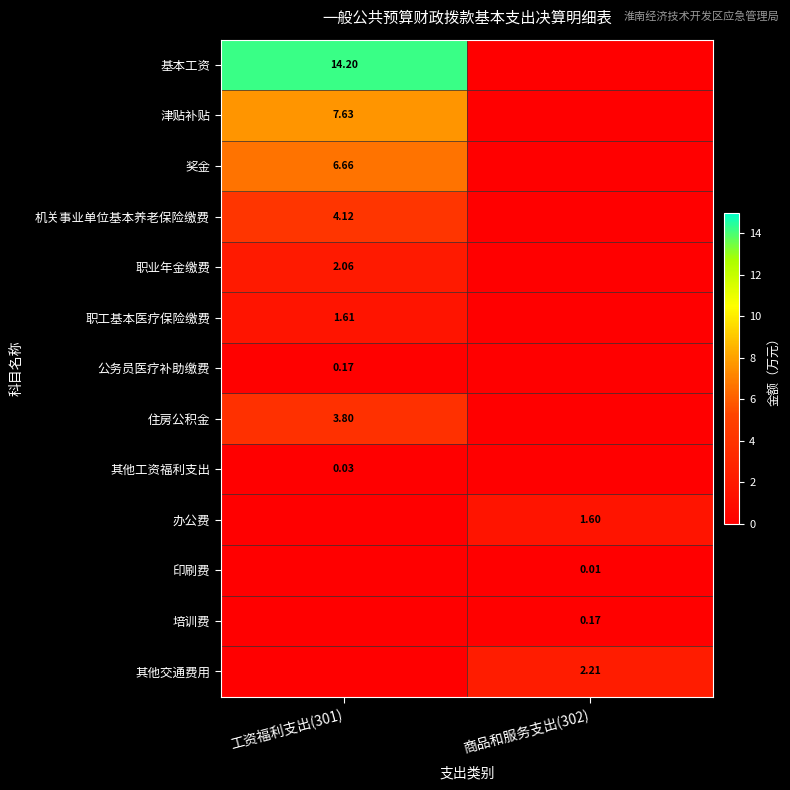

Where does the 住房公积金 series first go above 3?

工资福利支出(301)